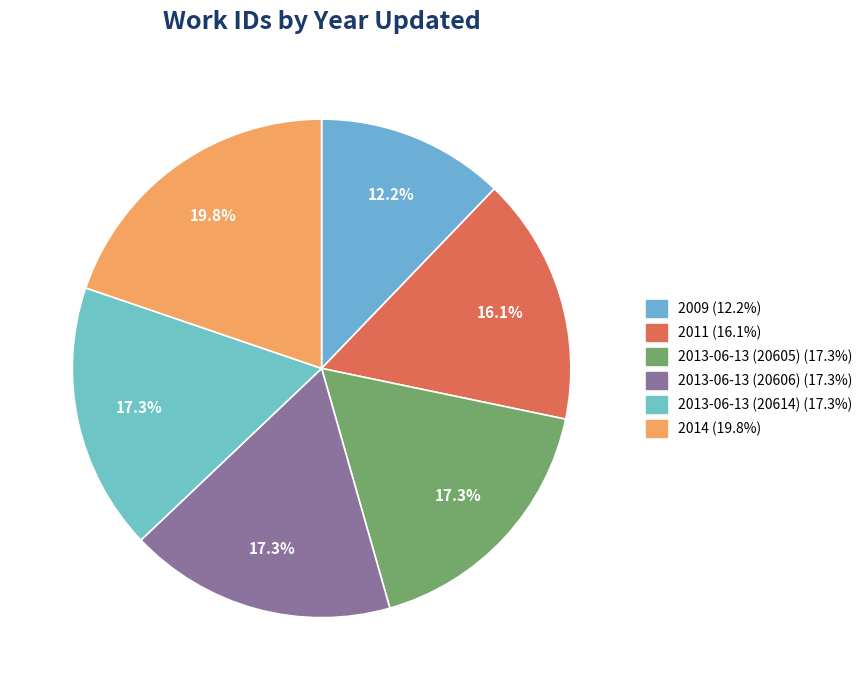

To the nearest percent, what is the difference between the 2014 and 2009 slice percentages?

8%